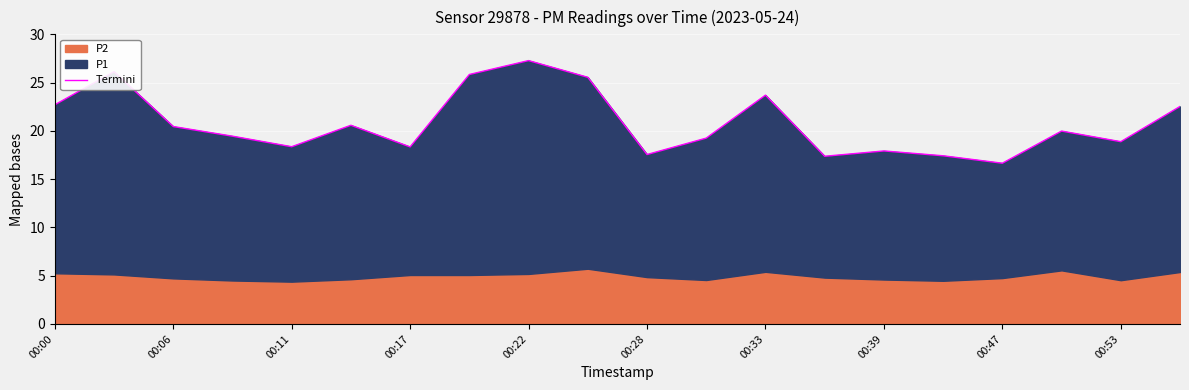

What is the greatest value displayed?

27.3